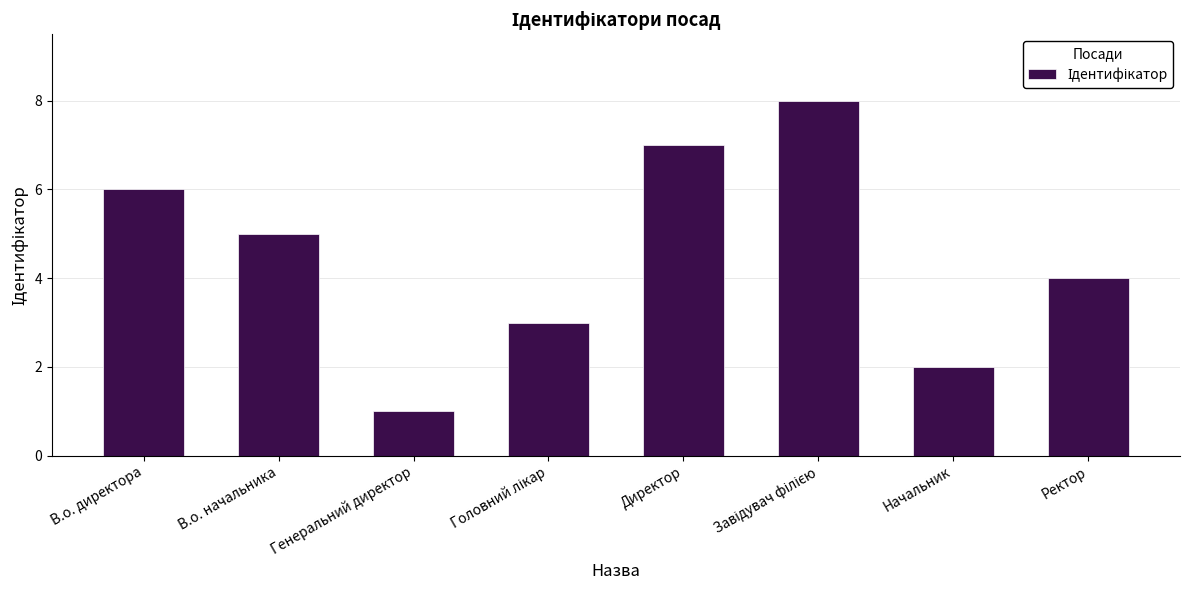

What is the difference between the maximum and second lowest values?

6